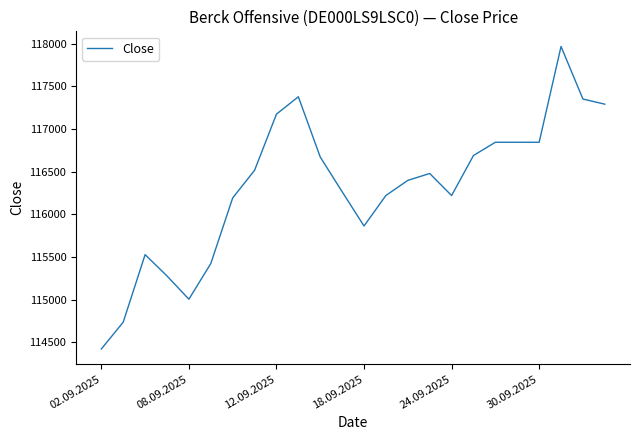

What is the difference between the maximum and minimum values?

3549